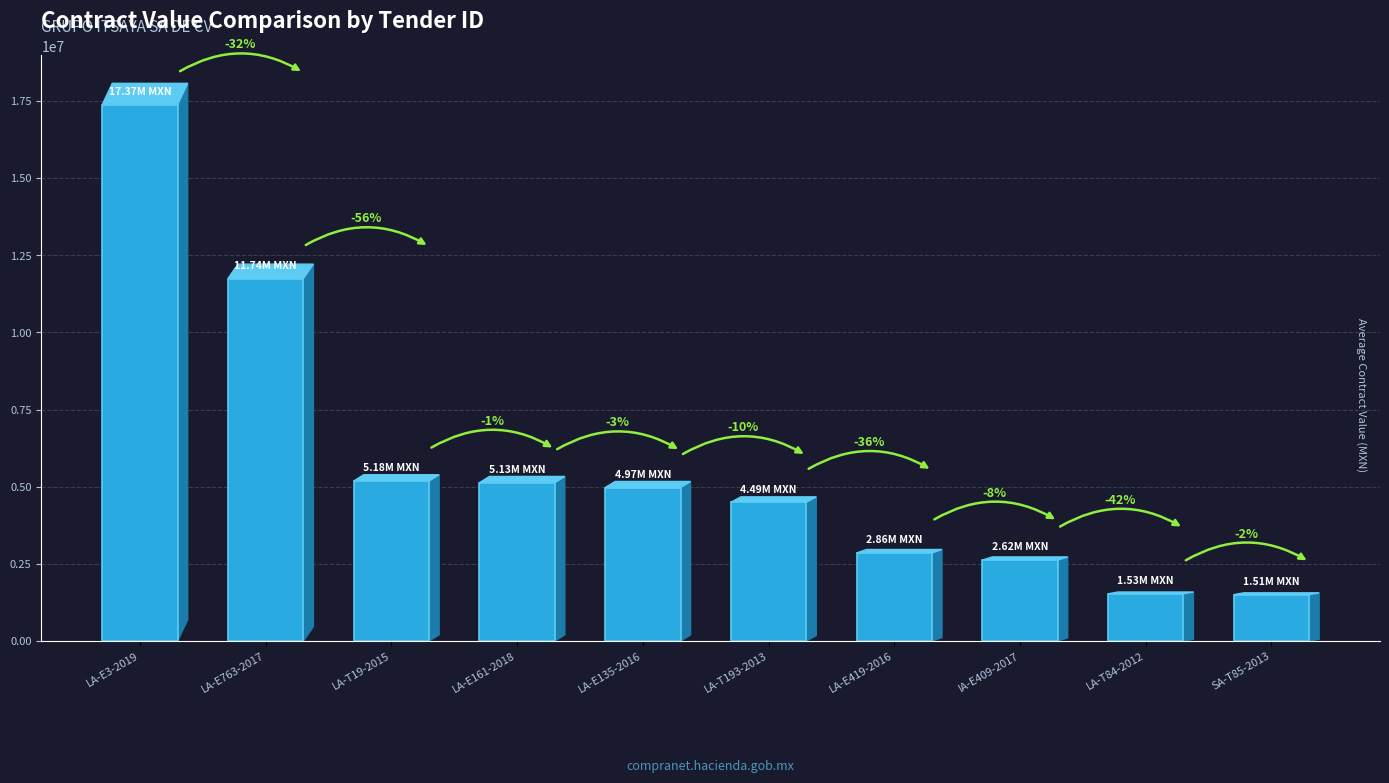

What is the label of the 7th bar from the right?

LA-E161-2018